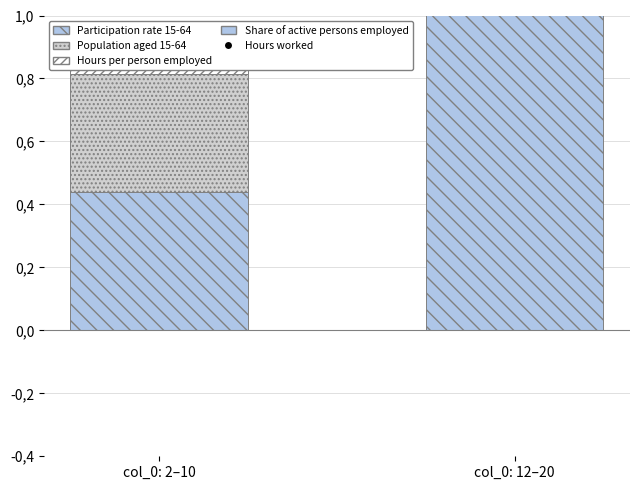

What is the total value across all series at col_0: 12–20?

6.0